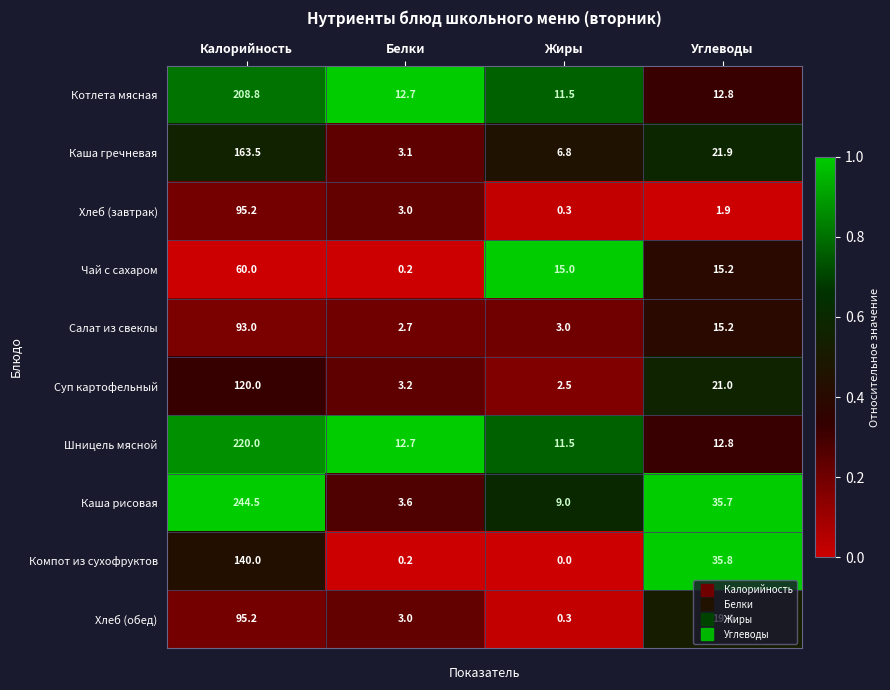

The value of Шницель мясной at Жиры is 11.5. True or false?

True